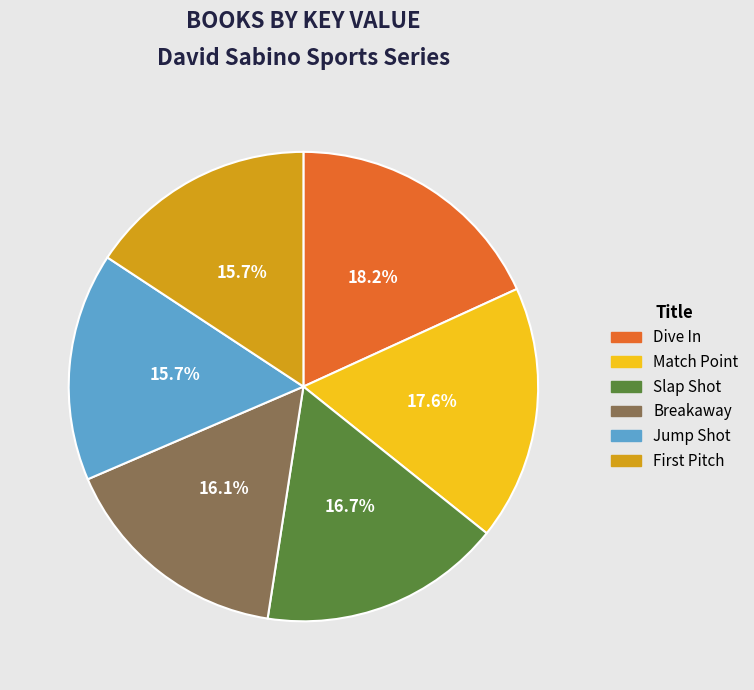

Is there any slice that represents more than half of the pie?

No